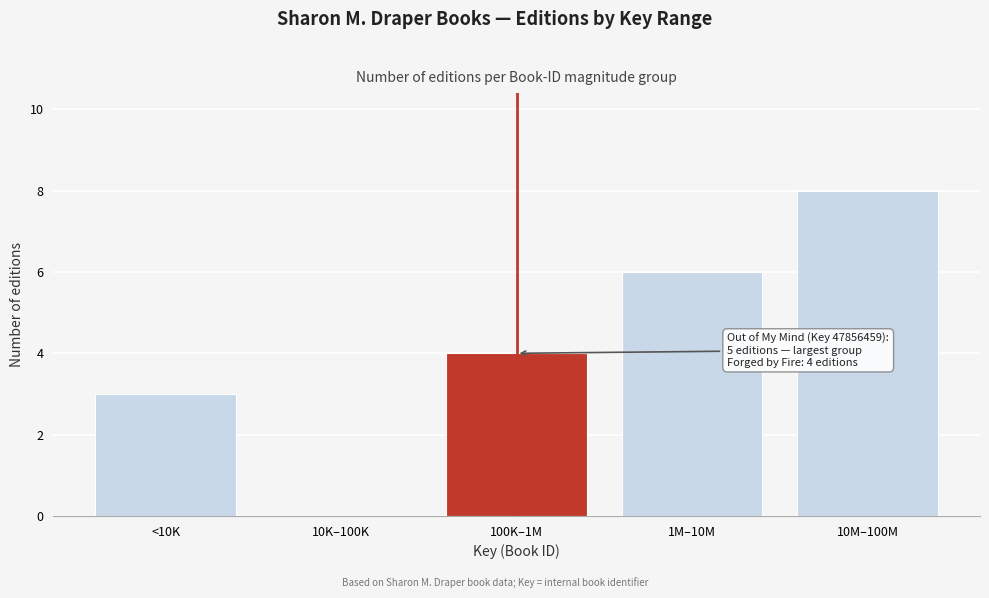

Reading left to right, extract all data points from this chart.

<10K=3	10K–100K=0	100K–1M=4	1M–10M=6	10M–100M=8